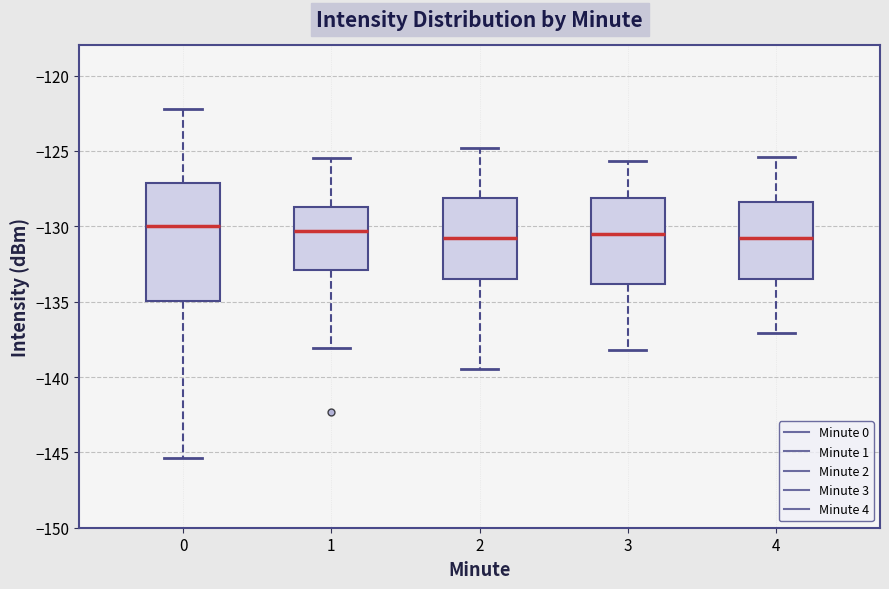

Reading left to right, read every box against the y-axis: the position of its median line, the range the box covers, and the ends of its whiskers. The values are not printed on the chart, so give them approximately, as read against the axis.

0: median -130.0, box -135.0 to -127.0, whiskers -145.5 to -122.0
1: median -130.5, box -133.0 to -128.5, whiskers -138.0 to -125.5
2: median -130.5, box -133.5 to -128.0, whiskers -139.5 to -125.0
3: median -130.5, box -134.0 to -128.0, whiskers -138.0 to -125.5
4: median -130.5, box -133.5 to -128.5, whiskers -137.0 to -125.5